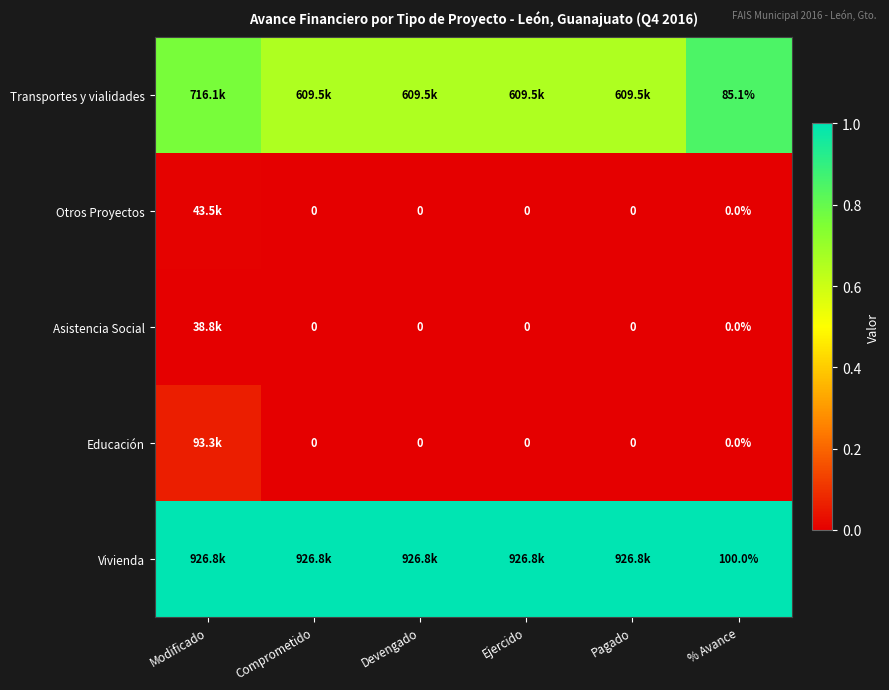

Is the value of Educación at Comprometido greater than the value of Asistencia Social at Pagado?

No